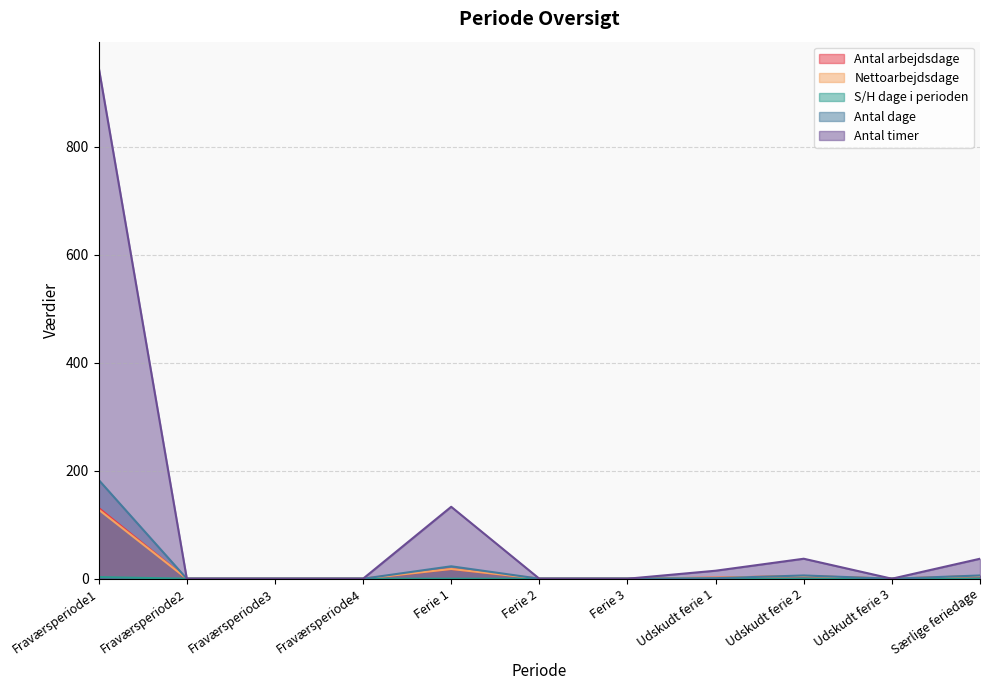

What is the maximum value shown in the chart?

947.2